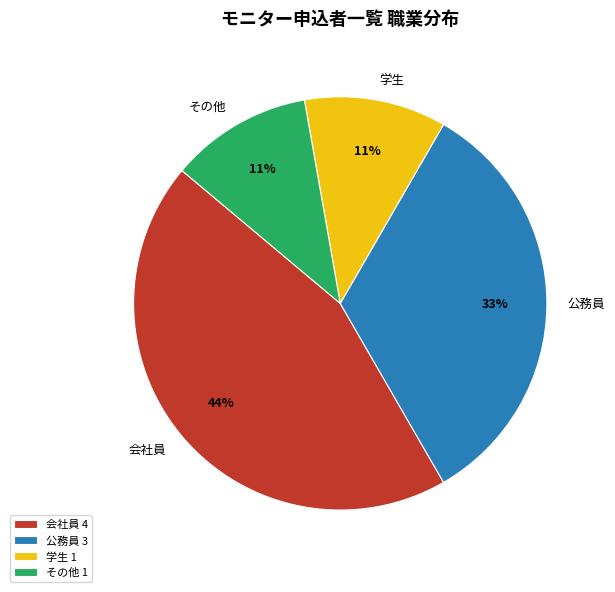

What is the ratio of the value at 会社員 to the value at その他?

4.0